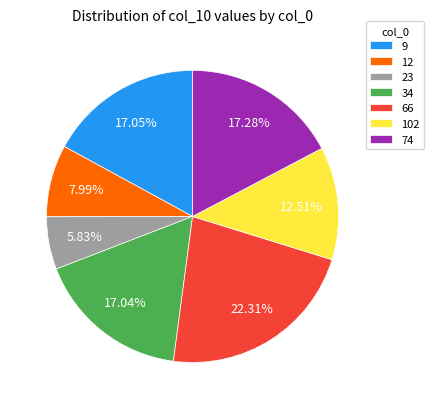

How many slices are in this pie chart?

7